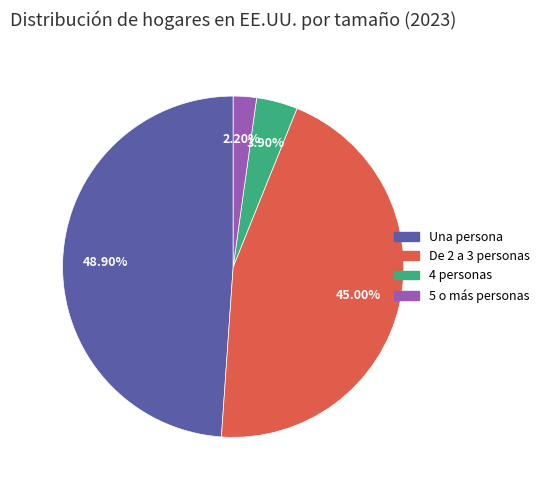

What is the largest slice in the pie chart?

Una persona